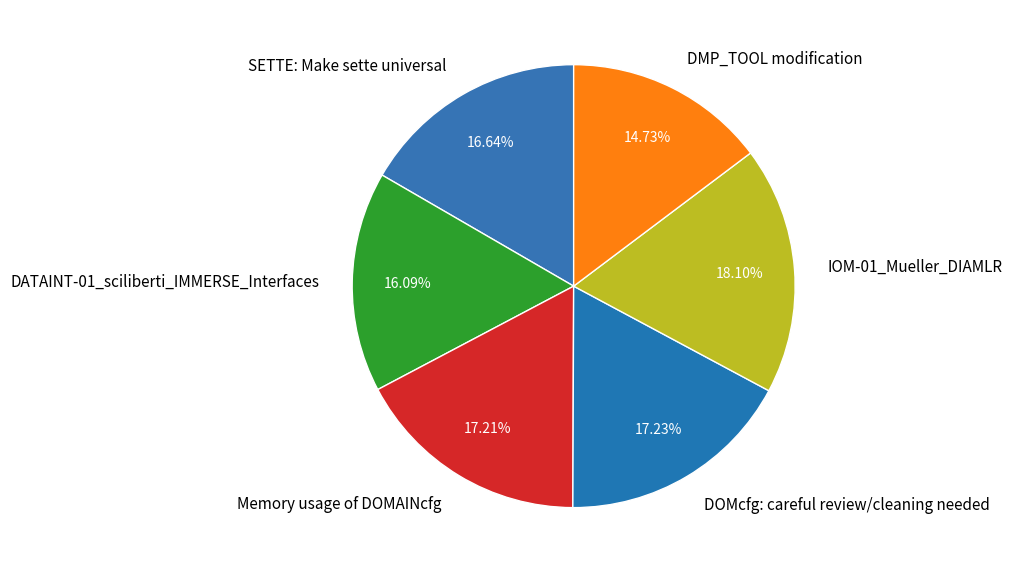

Do DMP_TOOL modification and Memory usage of DOMAINcfg together represent more than half of the pie?

No